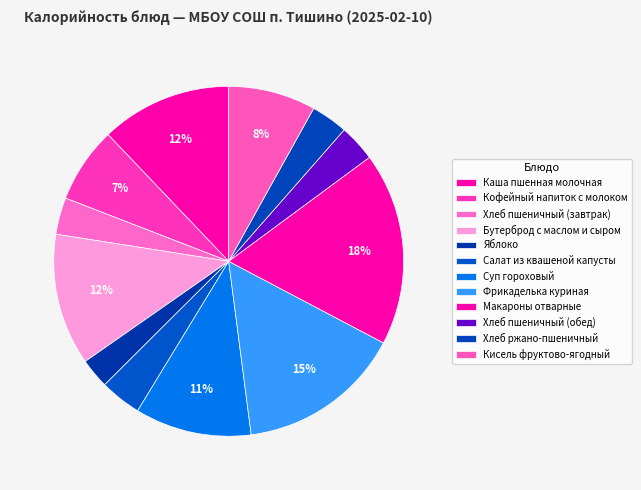

How many segments does this pie chart have?

12